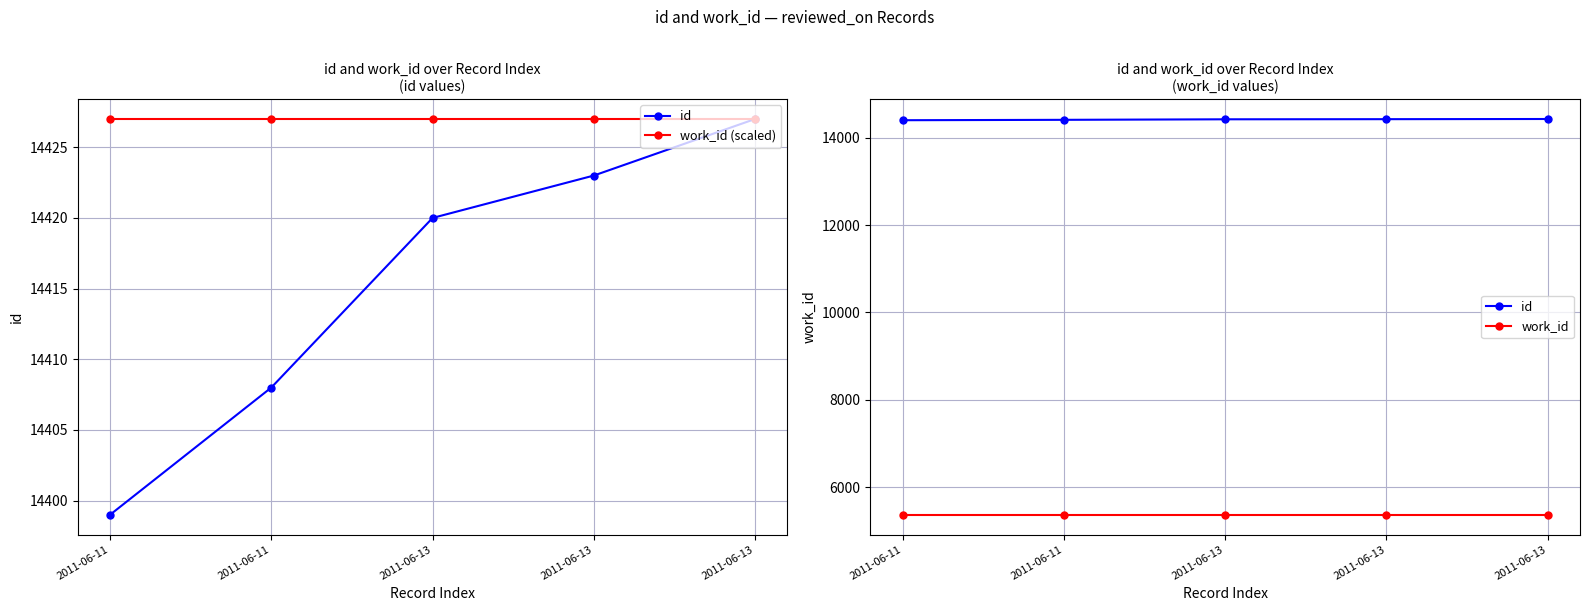

Which series has the largest total across all categories?

work_id (scaled)